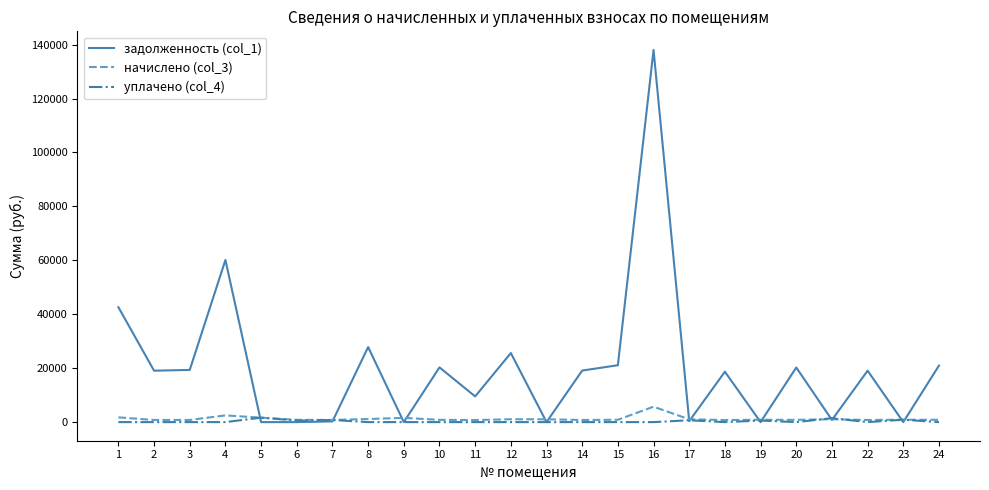

Which series has the widest spread of values?

задолженность (col_1)